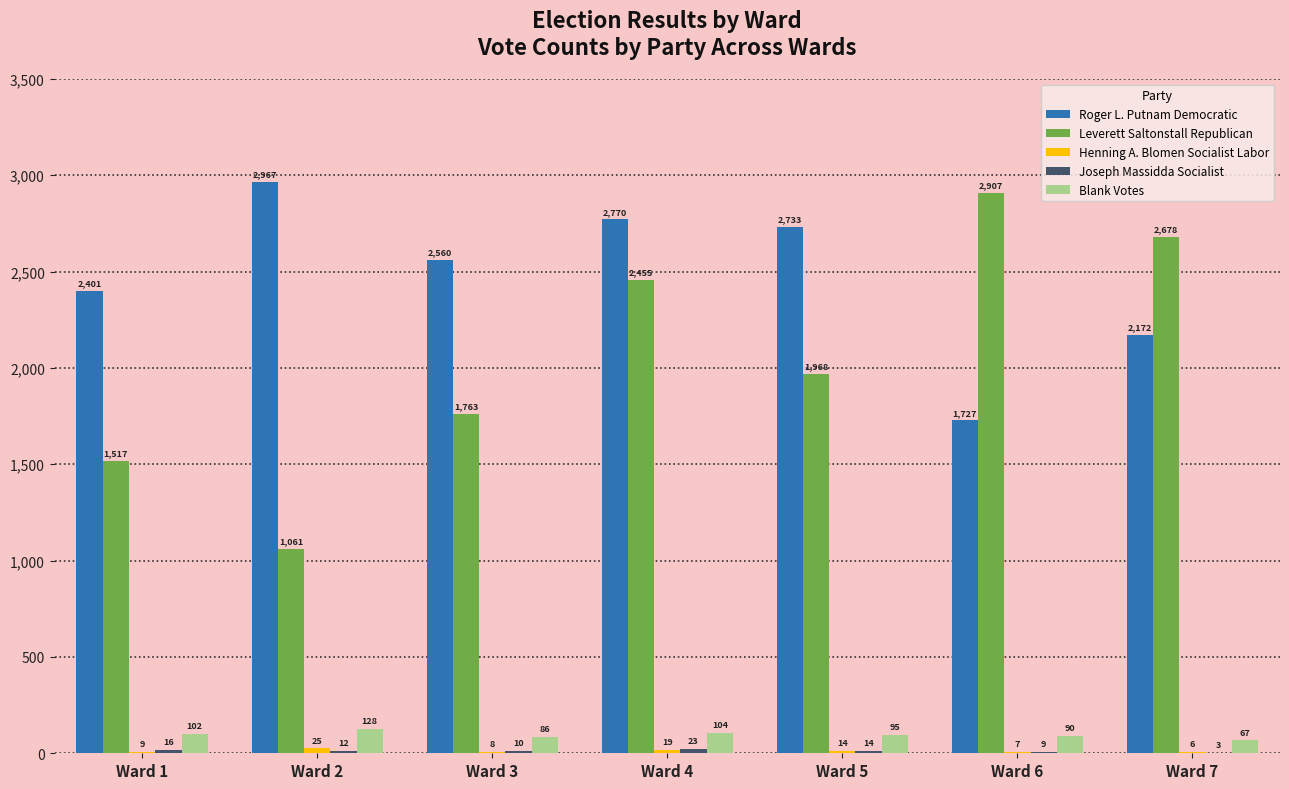

How many categories are shown in the chart?

7